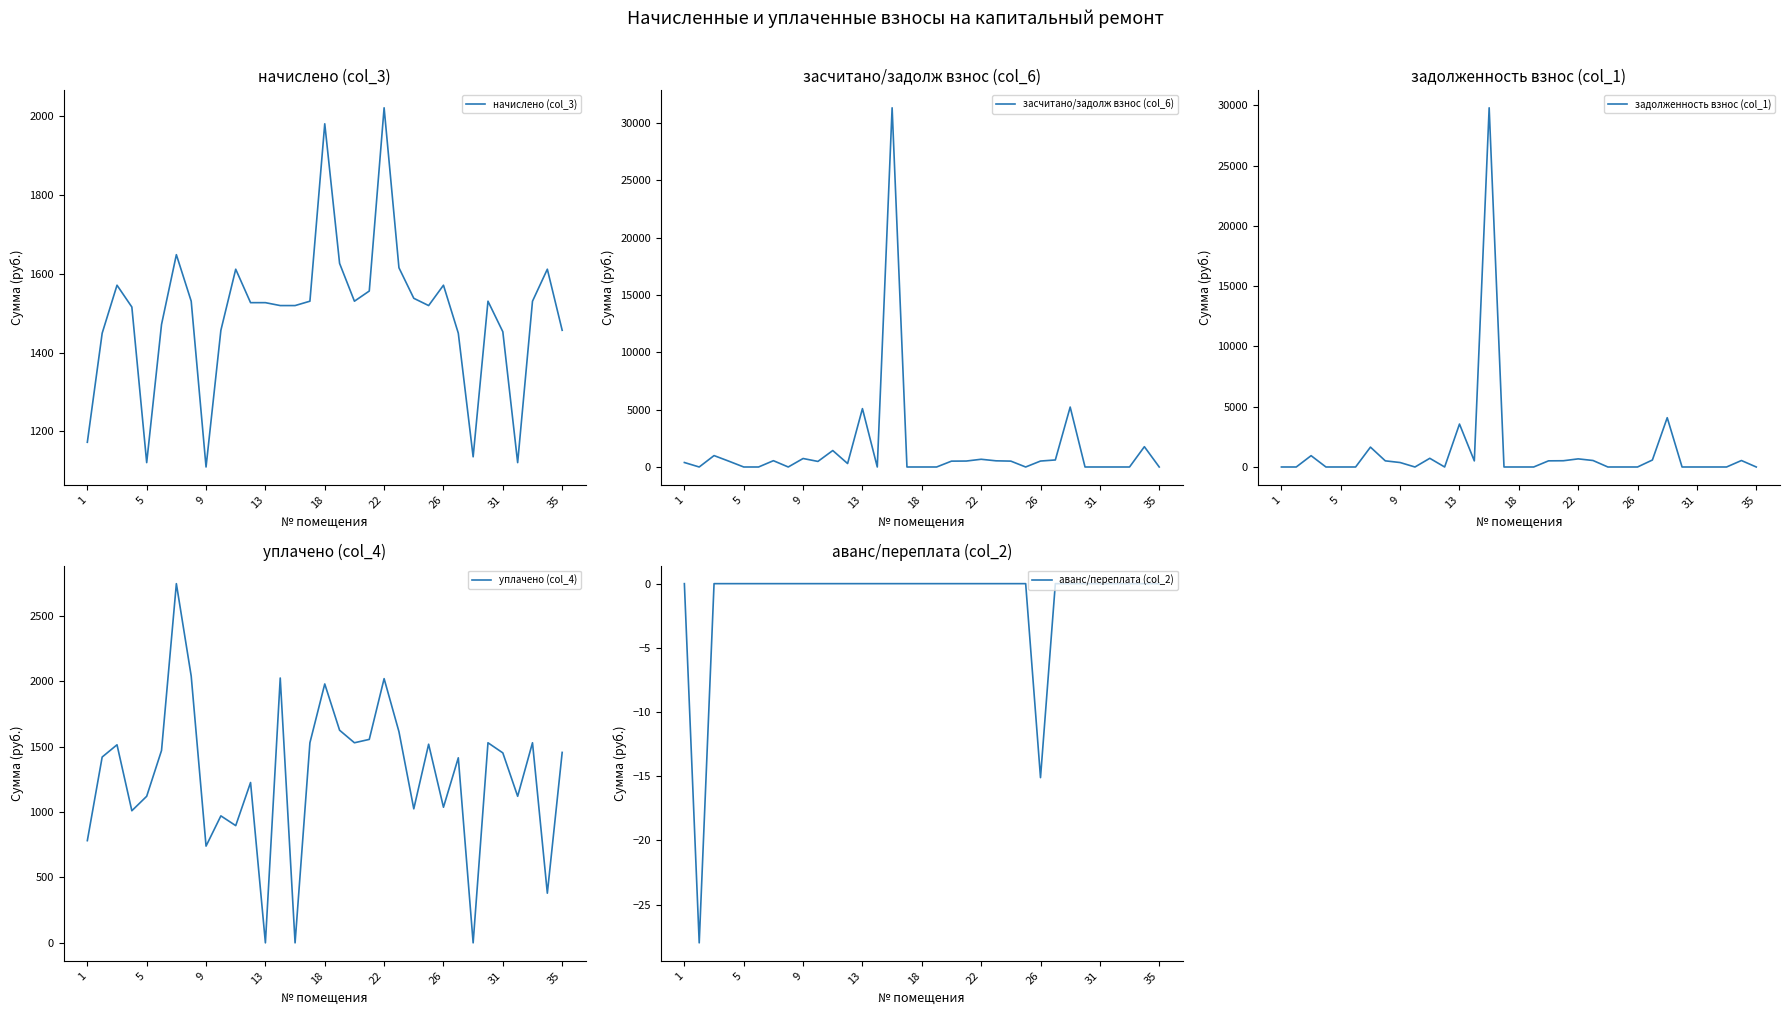

What is the sum of all засчитано/задолж взнос (col_6) values?

52675.5